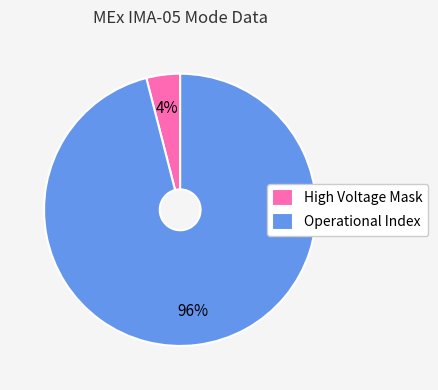

Approximately how many times larger is the value at Operational Index compared to High Voltage Mask?

24.0